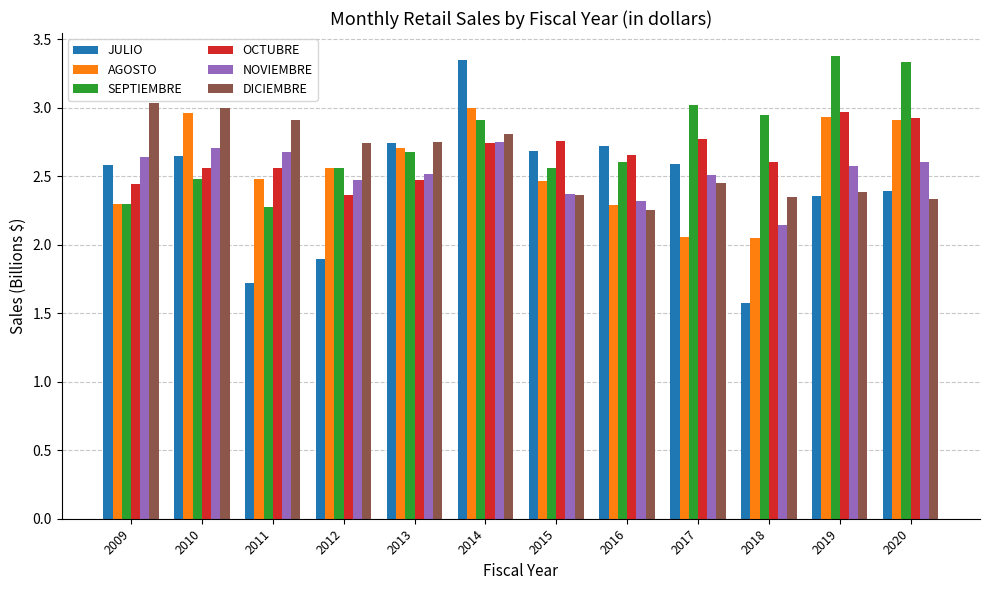

At which category is the sum across all series the highest?

2014